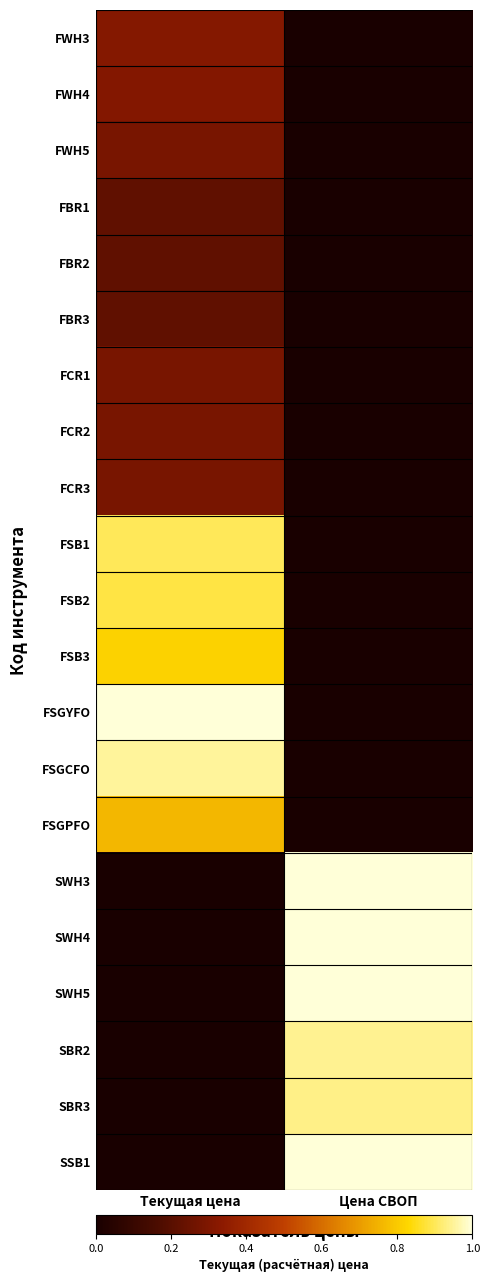

Reading right to left, what are all the values shown in this chart?

FWH3: Цена СВОП=0.0	Текущая цена=0.3
FWH4: Цена СВОП=0.0	Текущая цена=0.3
FWH5: Цена СВОП=0.0	Текущая цена=0.3
FBR1: Цена СВОП=0.0	Текущая цена=0.2
FBR2: Цена СВОП=0.0	Текущая цена=0.2
FBR3: Цена СВОП=0.0	Текущая цена=0.2
FCR1: Цена СВОП=0.0	Текущая цена=0.3
FCR2: Цена СВОП=0.0	Текущая цена=0.3
FCR3: Цена СВОП=0.0	Текущая цена=0.3
FSB1: Цена СВОП=0.0	Текущая цена=0.9
FSB2: Цена СВОП=0.0	Текущая цена=0.9
FSB3: Цена СВОП=0.0	Текущая цена=0.8
FSGYFO: Цена СВОП=0.0	Текущая цена=1.0
FSGCFO: Цена СВОП=0.0	Текущая цена=1.0
FSGPFO: Цена СВОП=0.0	Текущая цена=0.8
SWH3: Цена СВОП=1.0	Текущая цена=0.0
SWH4: Цена СВОП=1.0	Текущая цена=0.0
SWH5: Цена СВОП=1.0	Текущая цена=0.0
SBR2: Цена СВОП=0.9	Текущая цена=0.0
SBR3: Цена СВОП=0.9	Текущая цена=0.0
SSB1: Цена СВОП=1.0	Текущая цена=0.0